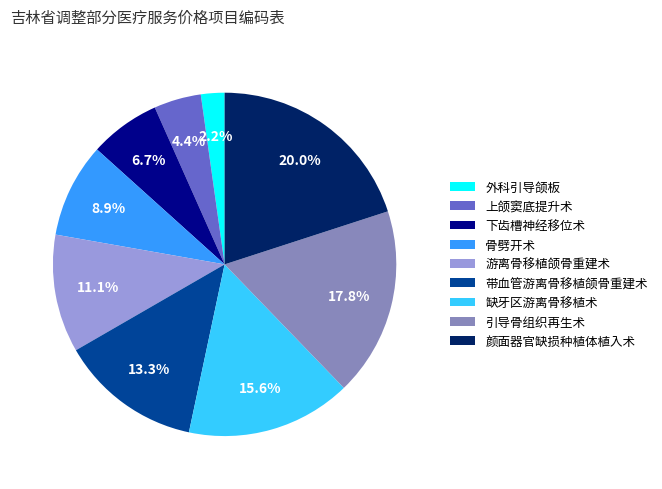

Is there any slice that represents more than half of the pie?

No